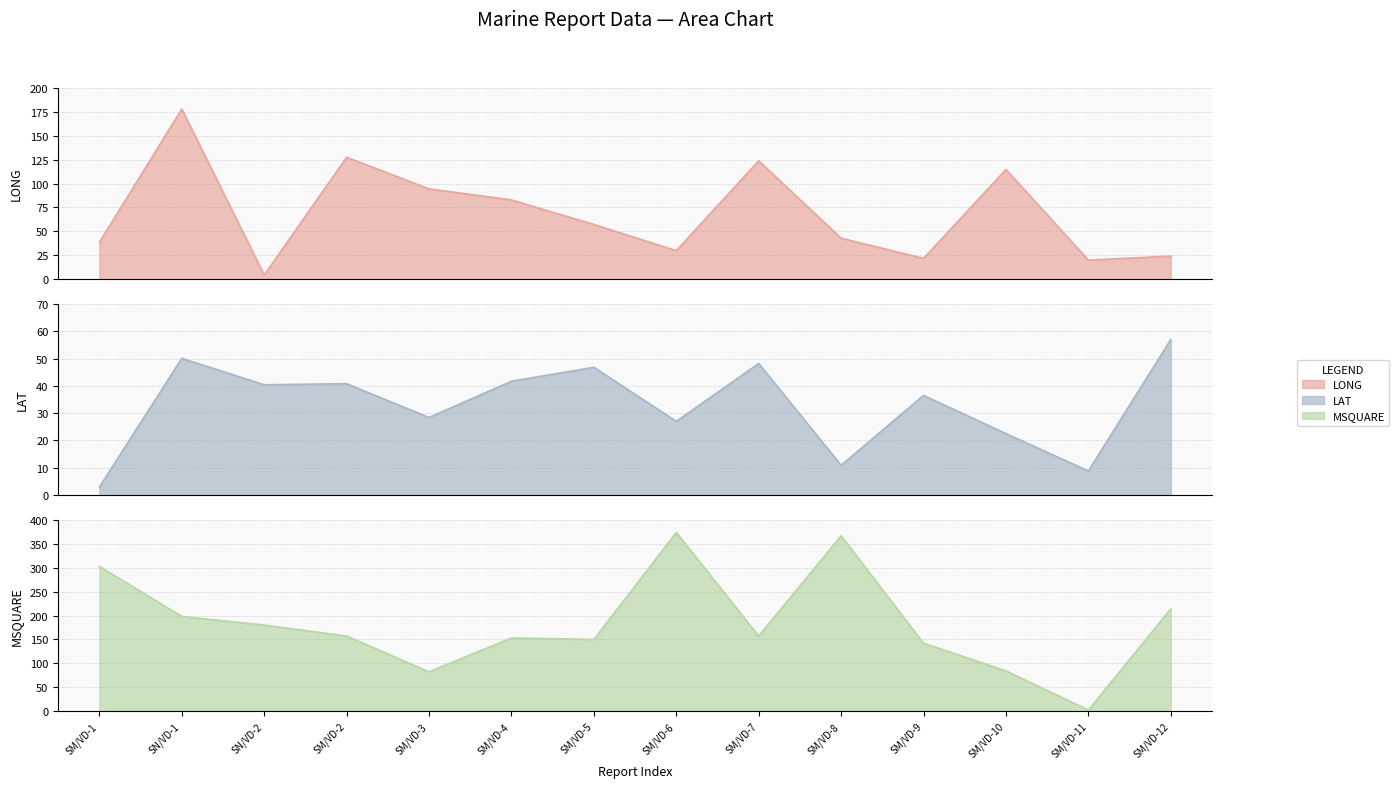

Reading left to right, list all the values displayed in this chart.

LONG: SM/VD-1=38.4	SN/VD-1=178.0	SN/VD-2=4.2	SM/VD-2=127.5	SM/VD-3=94.4	SM/VD-4=82.8	SM/VD-5=57.1	SM/VD-6=29.7	SM/VD-7=123.8	SM/VD-8=42.7	SM/VD-9=21.6	SM/VD-10=114.7	SM/VD-11=19.8	SM/VD-12=24.0
LAT: SM/VD-1=2.9	SN/VD-1=50.1	SN/VD-2=40.4	SM/VD-2=40.8	SM/VD-3=28.4	SM/VD-4=41.7	SM/VD-5=46.8	SM/VD-6=27.0	SM/VD-7=48.2	SM/VD-8=10.9	SM/VD-9=36.5	SM/VD-10=22.5	SM/VD-11=8.8	SM/VD-12=57.0
MSQUARE: SM/VD-1=303.0	SN/VD-1=198.0	SN/VD-2=180.0	SM/VD-2=157.0	SM/VD-3=82.0	SM/VD-4=153.0	SM/VD-5=150.0	SM/VD-6=374.0	SM/VD-7=157.0	SM/VD-8=367.0	SM/VD-9=142.0	SM/VD-10=84.0	SM/VD-11=2.0	SM/VD-12=214.0